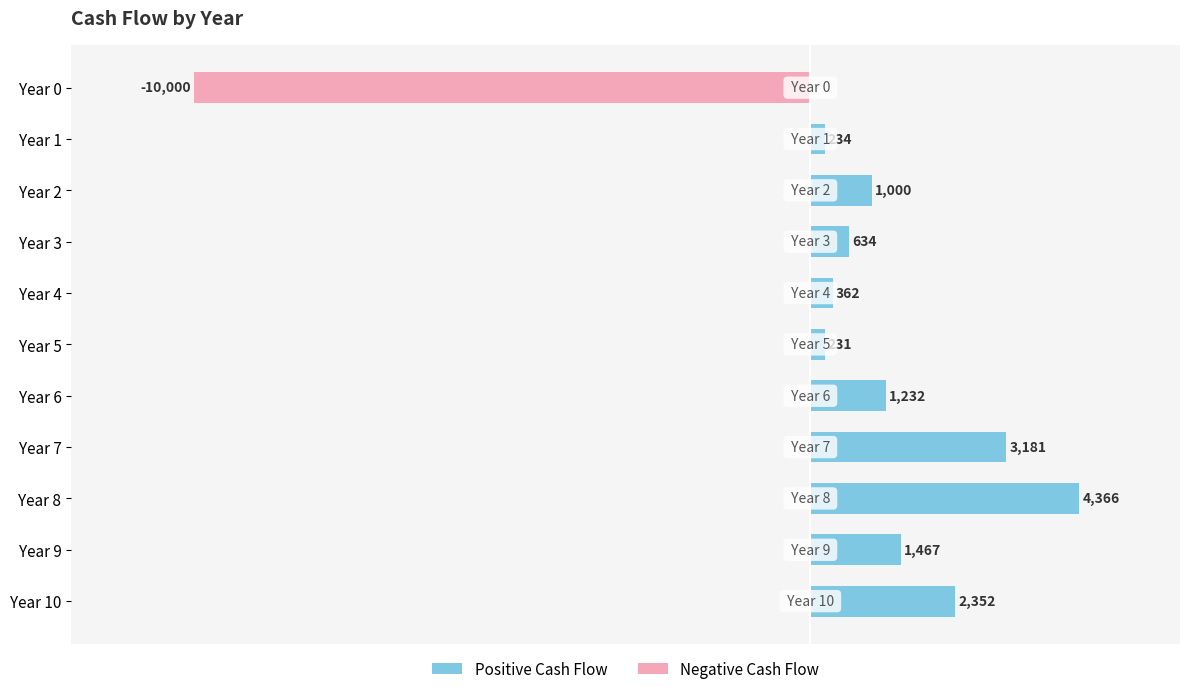

The value of Positive Cash Flow at Year 9 is 392. True or false?

False